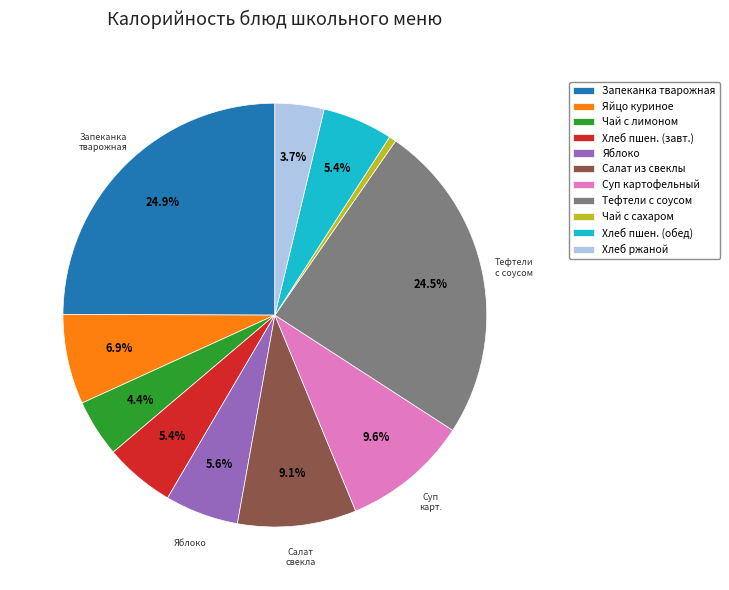

Which has a higher value, Салат из свеклы or Суп картофельный?

Суп картофельный